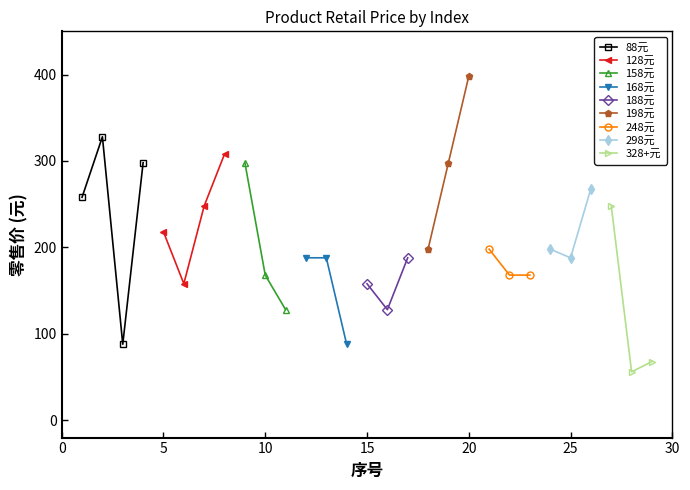

List the labels in order of value, smallest first.

28, 29, 3, 14, 11, 16, 6, 15, 10, 22, 23, 12, 13, 17, 25, 18, 21, 24, 5, 7, 27, 1, 26, 4, 9, 19, 8, 2, 20